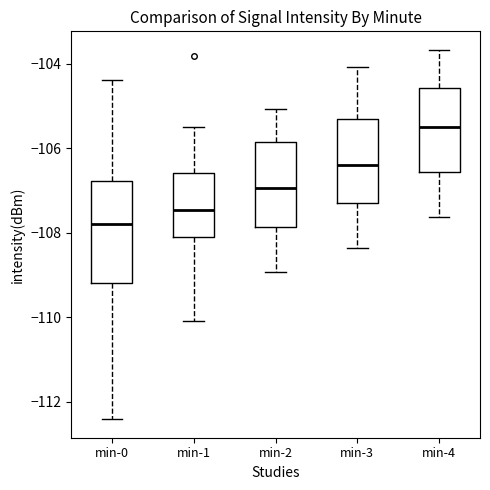

Reading left to right, transcribe this box plot: for each box, give where its median line is, the range the box spans, and where its two whiskers end, as read against the y-axis. The values are not printed on the chart, so give them approximately, as read against the axis.

min-0: median -107.8, box -109.2 to -106.8, whiskers -112.4 to -104.4
min-1: median -107.4, box -108.2 to -106.6, whiskers -110.0 to -105.4
min-2: median -107.0, box -107.8 to -105.8, whiskers -109.0 to -105.0
min-3: median -106.4, box -107.2 to -105.4, whiskers -108.4 to -104.0
min-4: median -105.4, box -106.6 to -104.6, whiskers -107.6 to -103.6